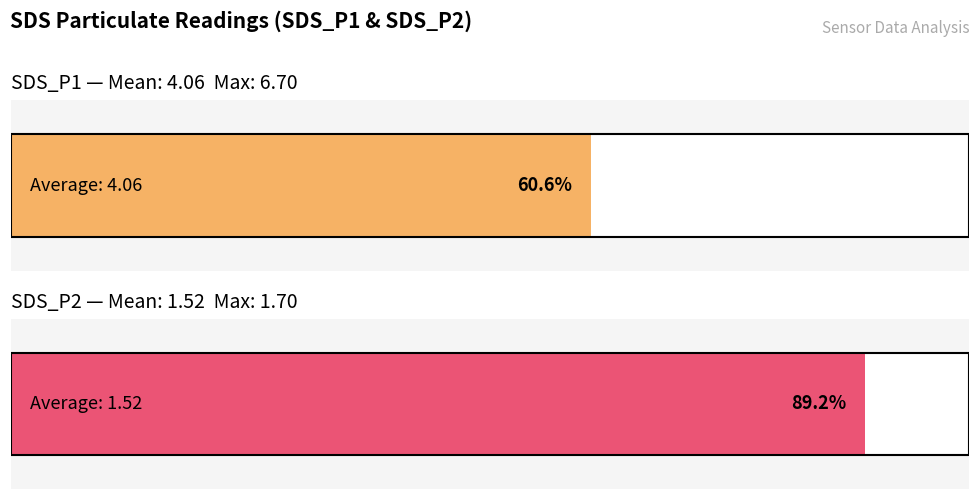

Is the value of SDS_P2 at 00:50 greater than the value of SDS_P1 at 01:00?

No